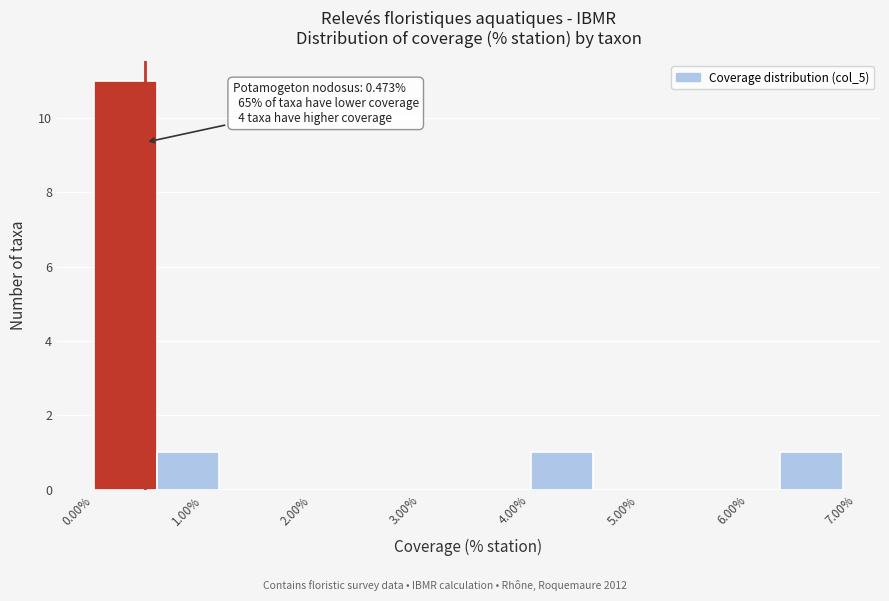

Over which range of the x-axis is the bar tallest?

0.0 to 0.6